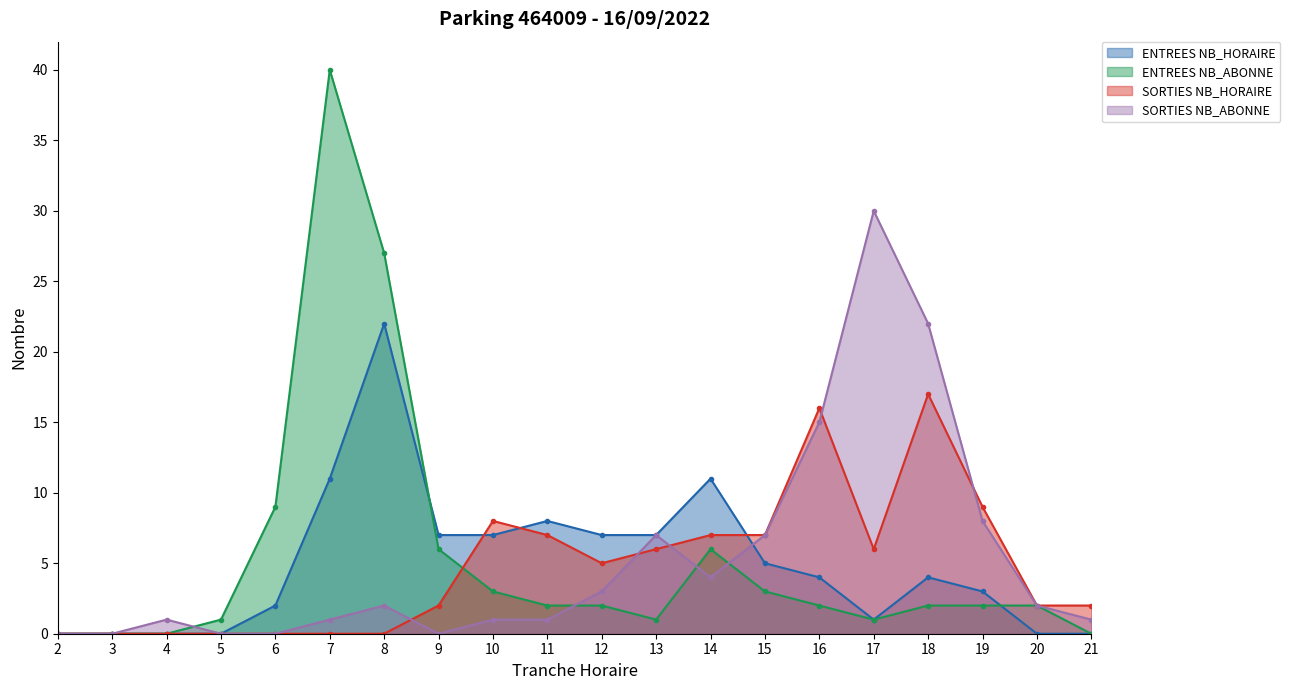

Where is the first local maximum for SORTIES NB_HORAIRE?

10